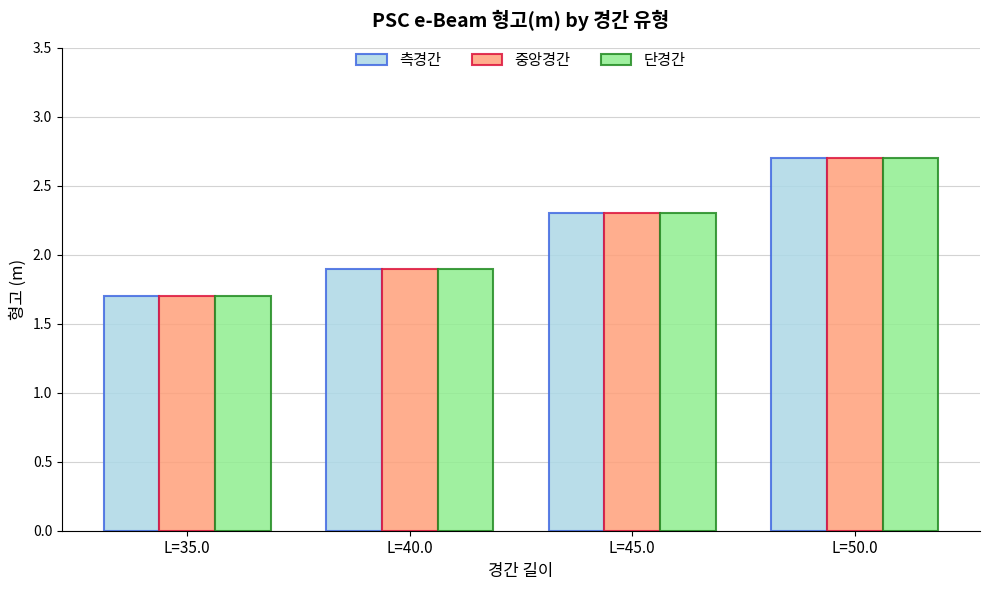

How many categories are shown in the chart?

4